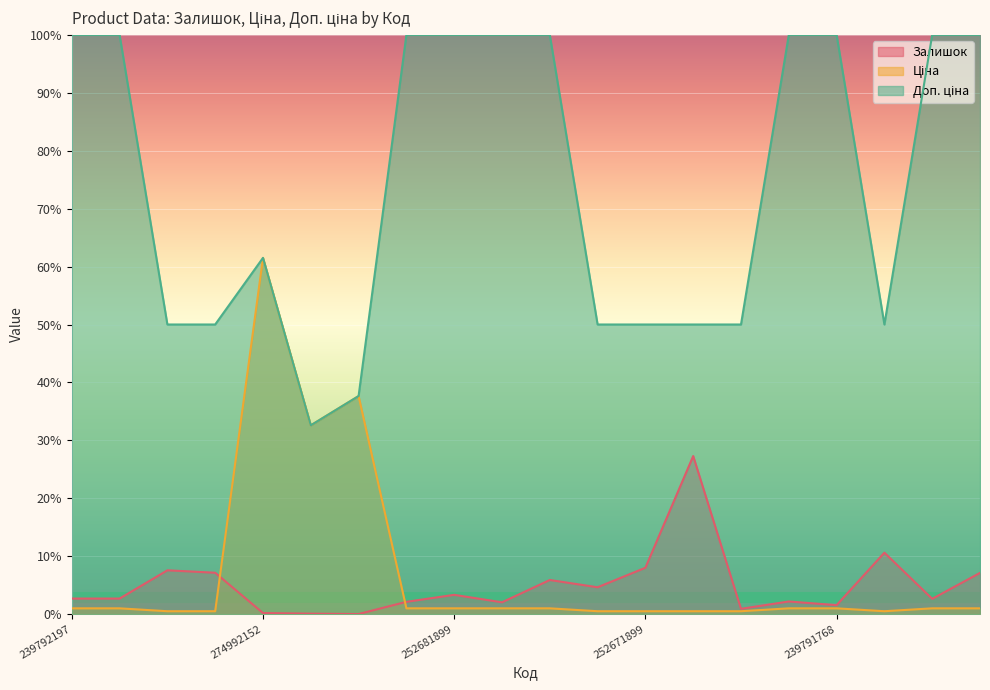

What position from the left is 239751769?

18